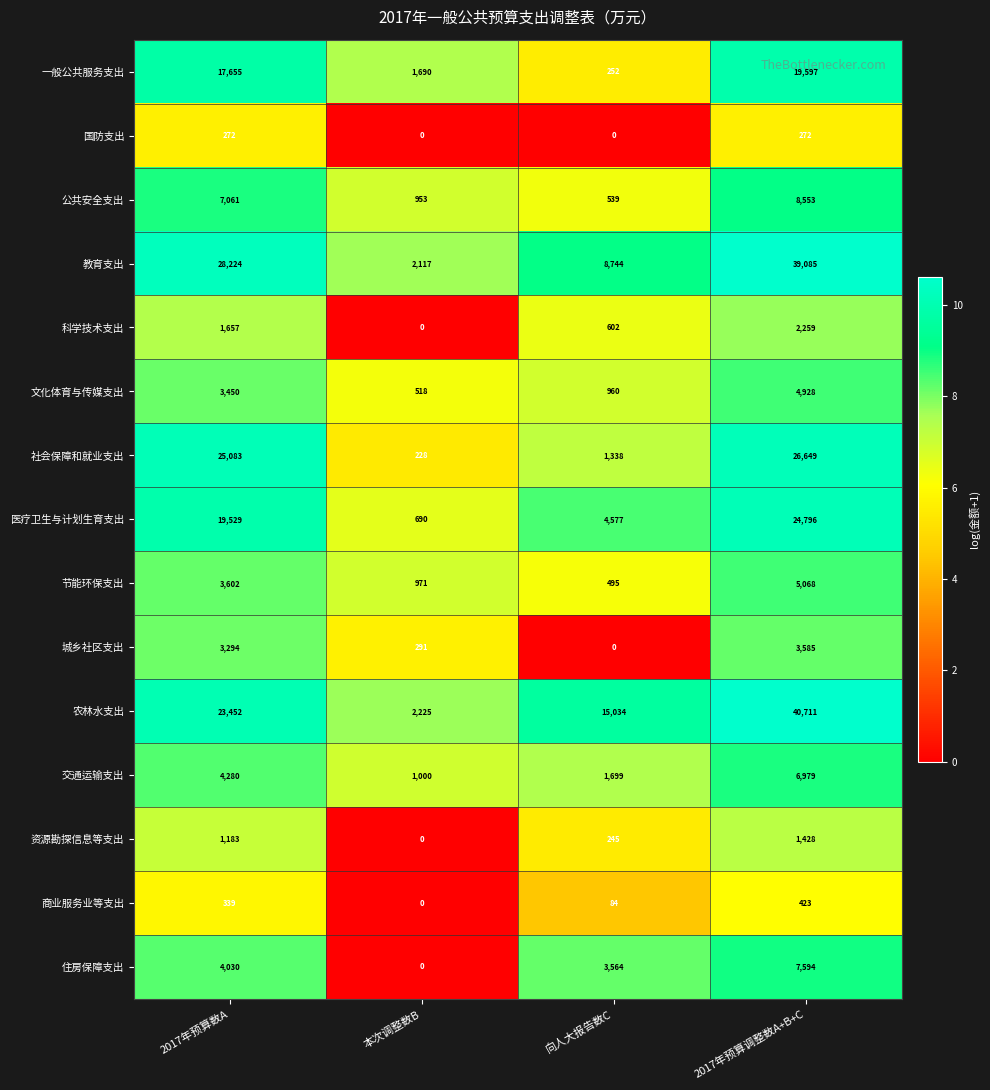

Which series changed the most between 2017年预算数A and 向人大报告数C?

社会保障和就业支出